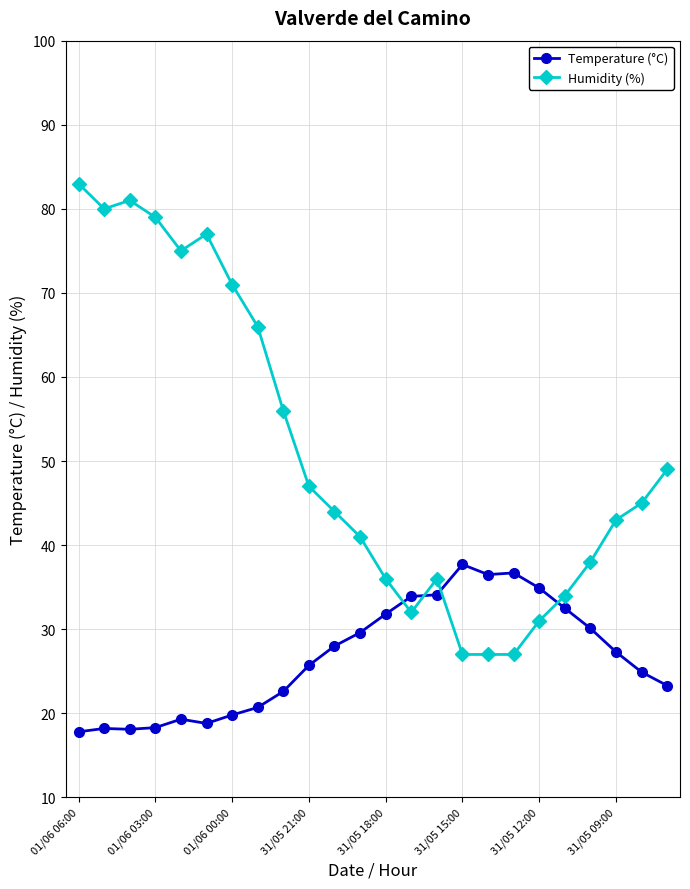

What is the difference between the maximum and minimum values in the Humidity (%) series?

56.0